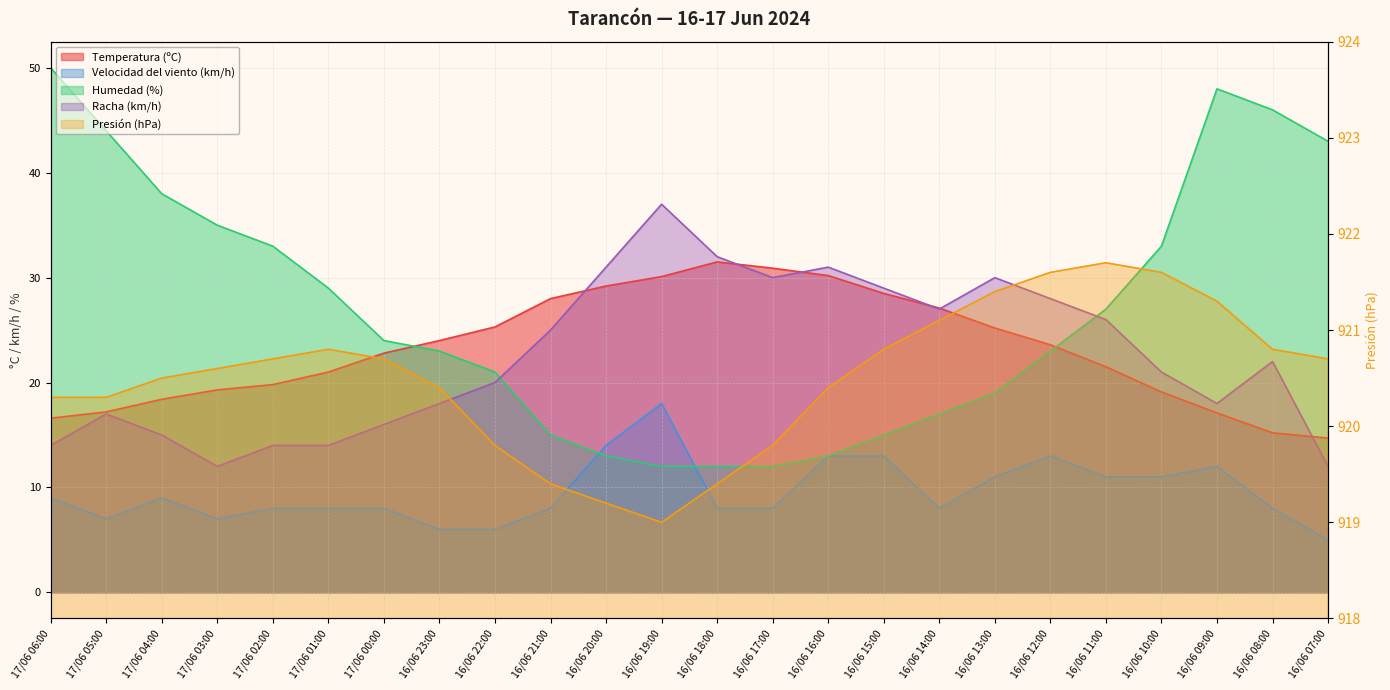

Between 16/06 15:00 and 16/06 11:00, which series saw the biggest shift?

Humedad (%)